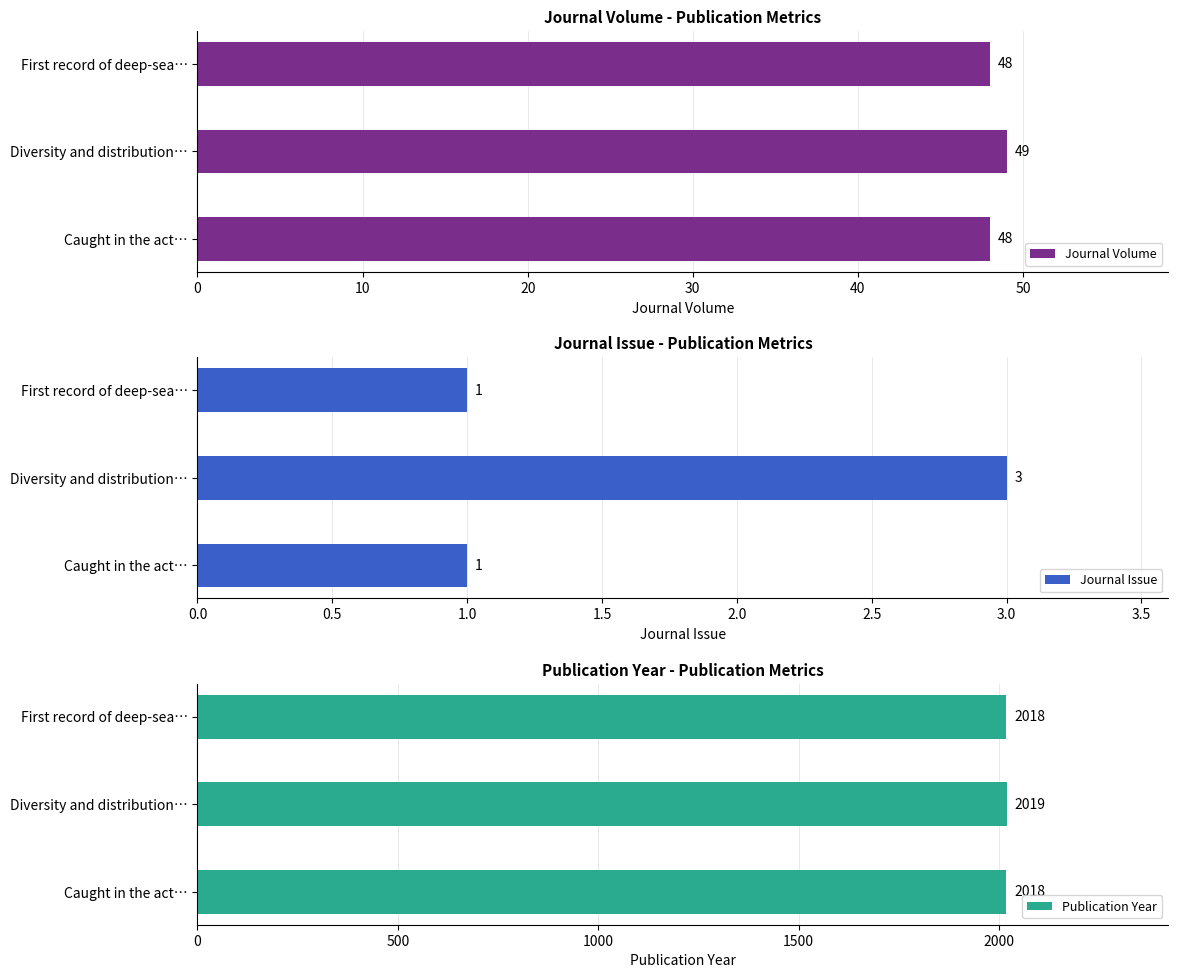

What is the sum of the Journal Volume values at First record of deep-sea… and Caught in the act…?

96